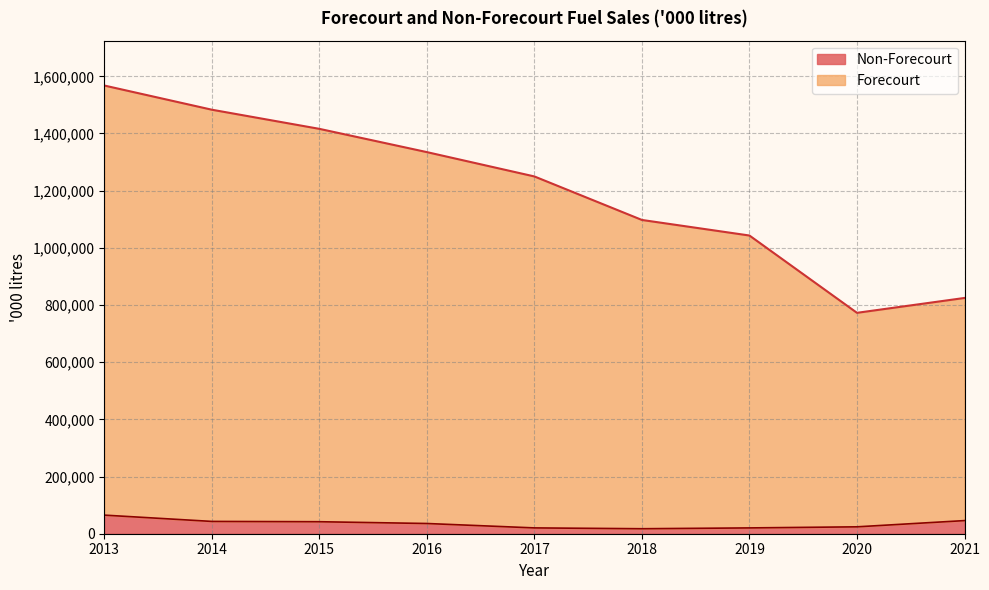

How many lines are shown in the chart?

2